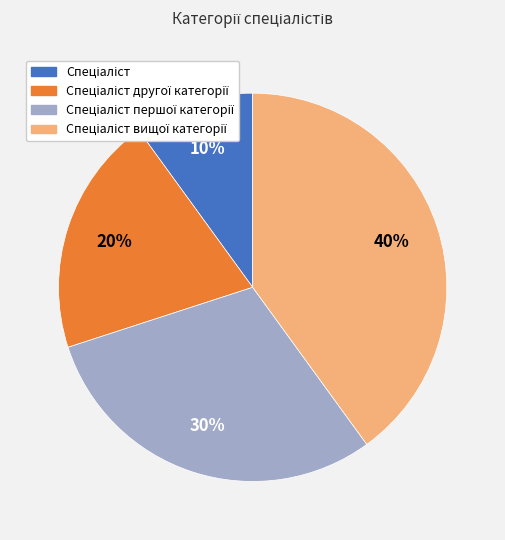

To the nearest percent, what is the difference between the largest and smallest slice percentages?

30%